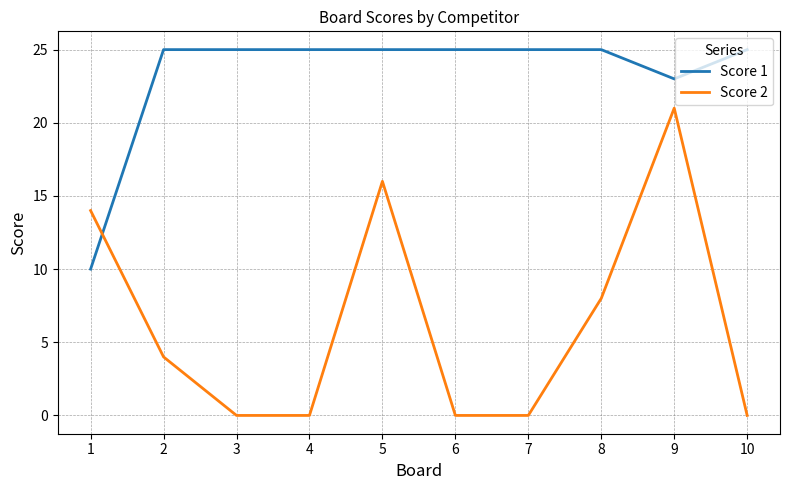

After their last crossing, which series has the higher values: Score 1 or Score 2?

Score 1